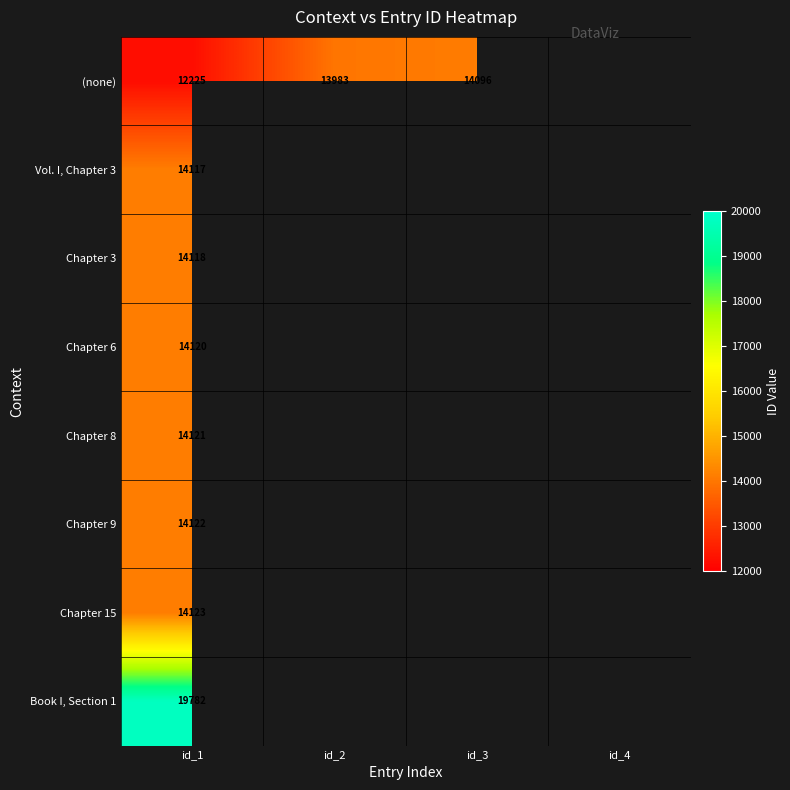

The value of Chapter 15 at id_1 is 14123. True or false?

True